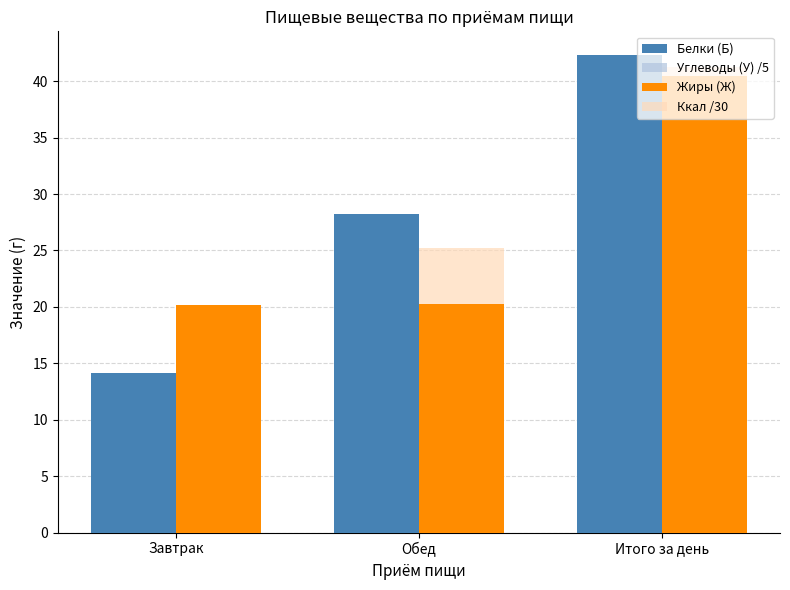

Is the value of Углеводы (У) /5 at Обед greater than the value of Ккал /30 at Завтрак?

Yes